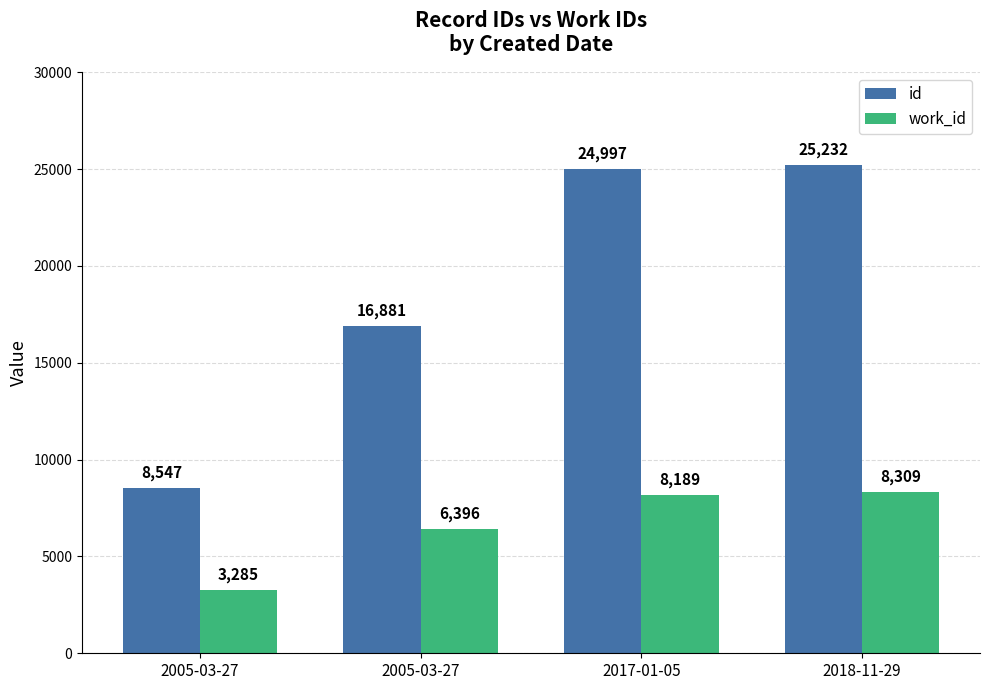

Which series changed the most between 2005-03-27 and 2017-01-05?

id